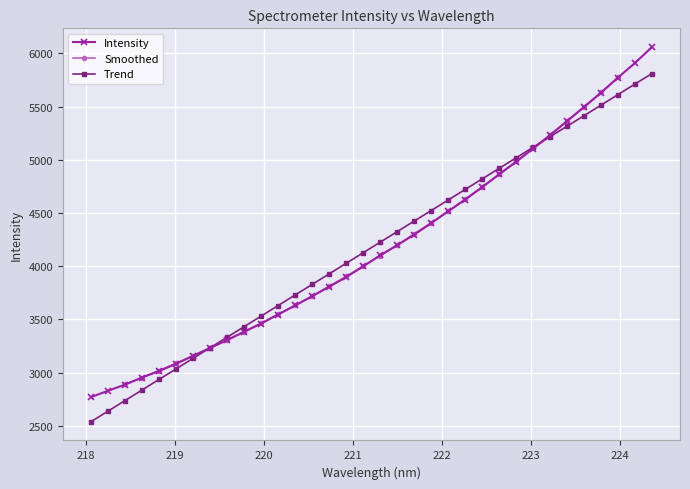

How many values exceed 4101?

17